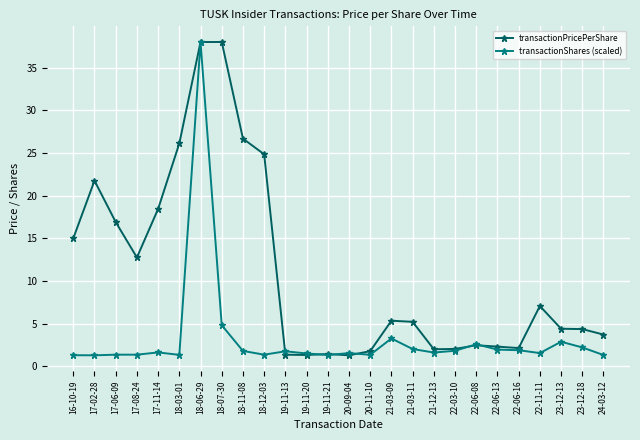

True or false: transactionShares (scaled) has more than 1 interior local peaks.

True